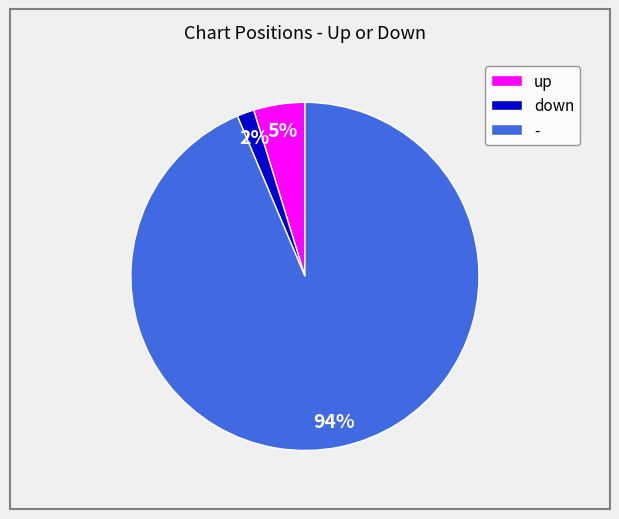

What percentage is the down slice, to the nearest percent?

2%